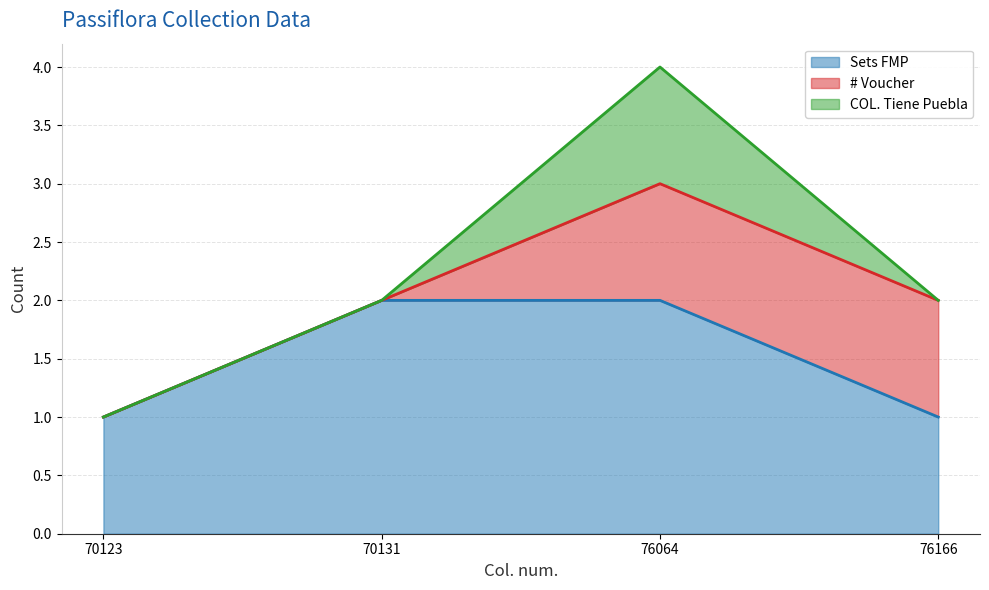

Where is COL. Tiene Puebla nearest to the value 0?

70123